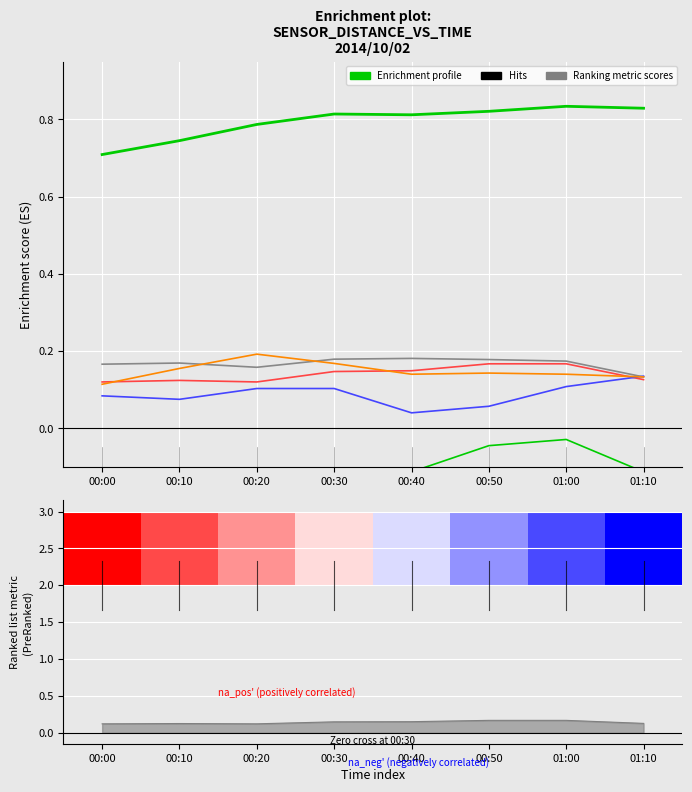

What position from the right is 00:30?

5